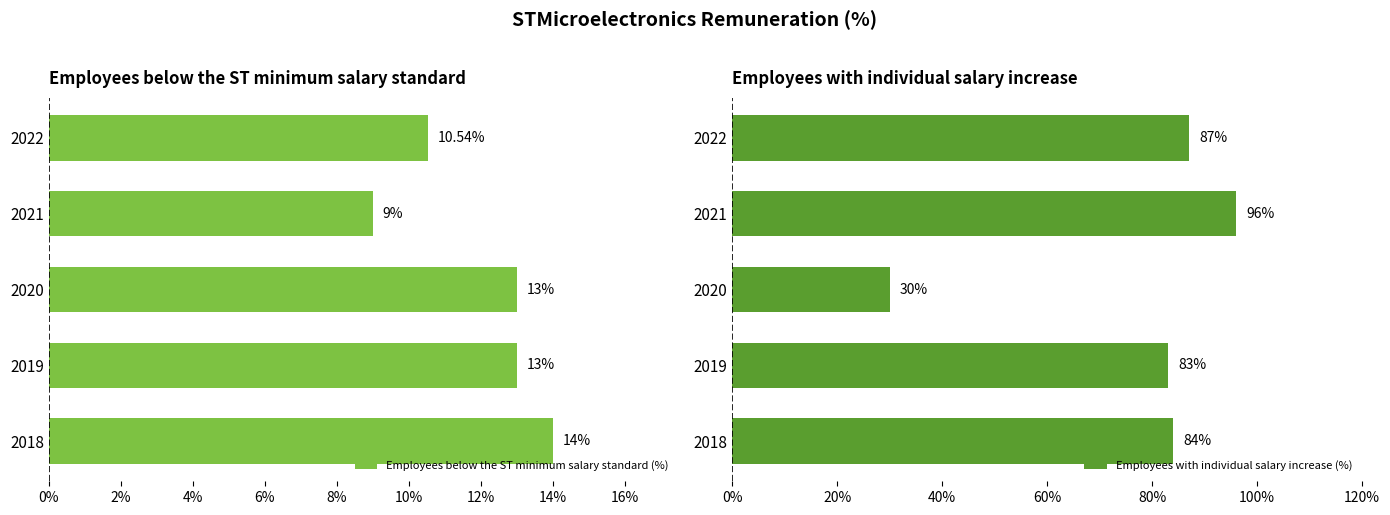

Reading right to left, extract all data points from this chart.

Employees below the ST minimum salary standard (%): 10.5	9.0	13.0	13.0	14.0
Employees with individual salary increase (%): 87.0	96.0	30.0	83.0	84.0